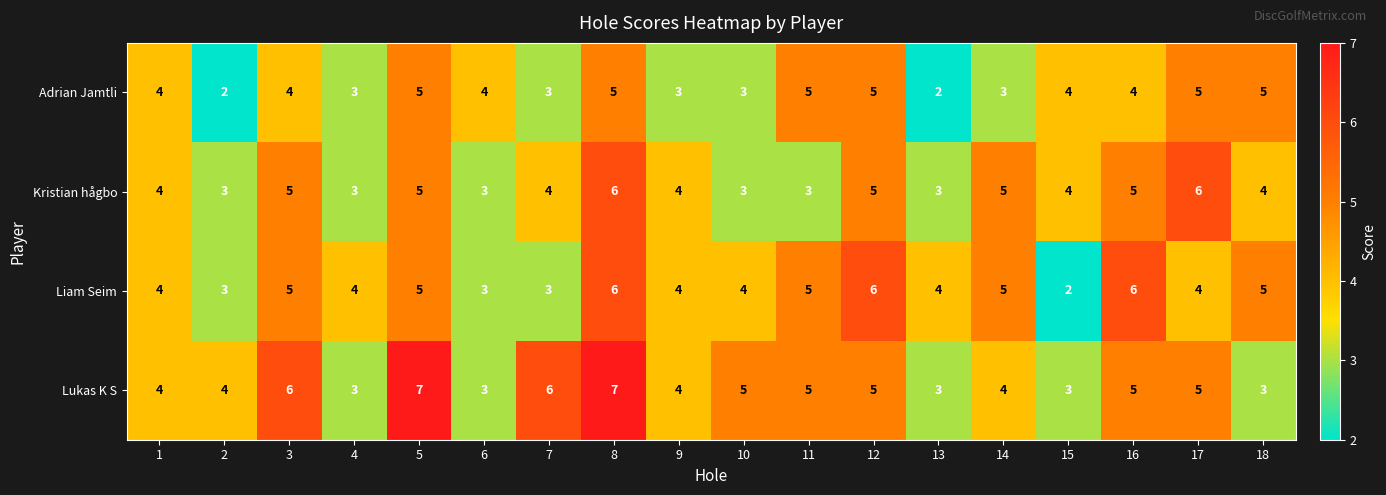

What is the maximum value shown in the chart?

7